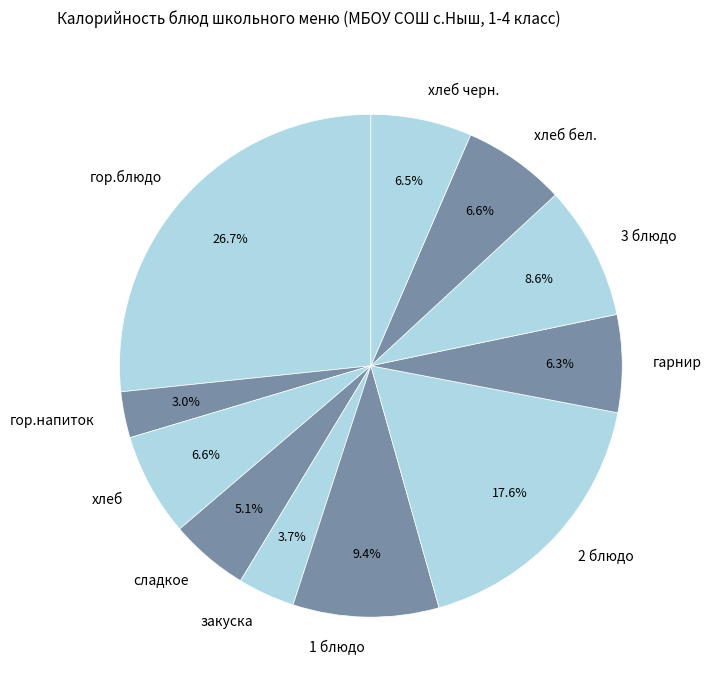

Which has a higher value, 1 блюдо or 2 блюдо?

2 блюдо